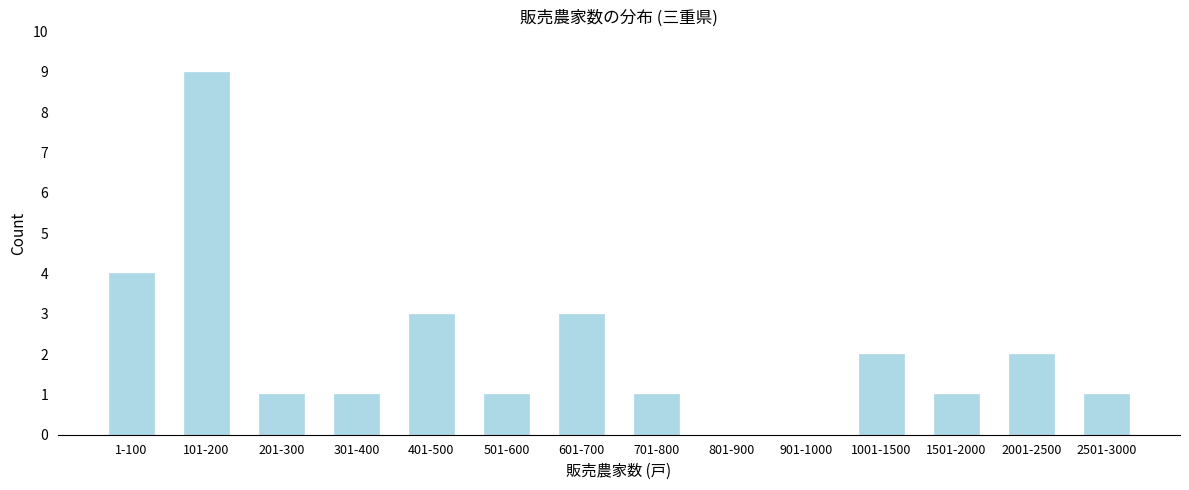

Reading right to left, list all the values displayed in this chart.

2501-3000=1	2001-2500=2	1501-2000=1	1001-1500=2	901-1000=0	801-900=0	701-800=1	601-700=3	501-600=1	401-500=3	301-400=1	201-300=1	101-200=9	1-100=4